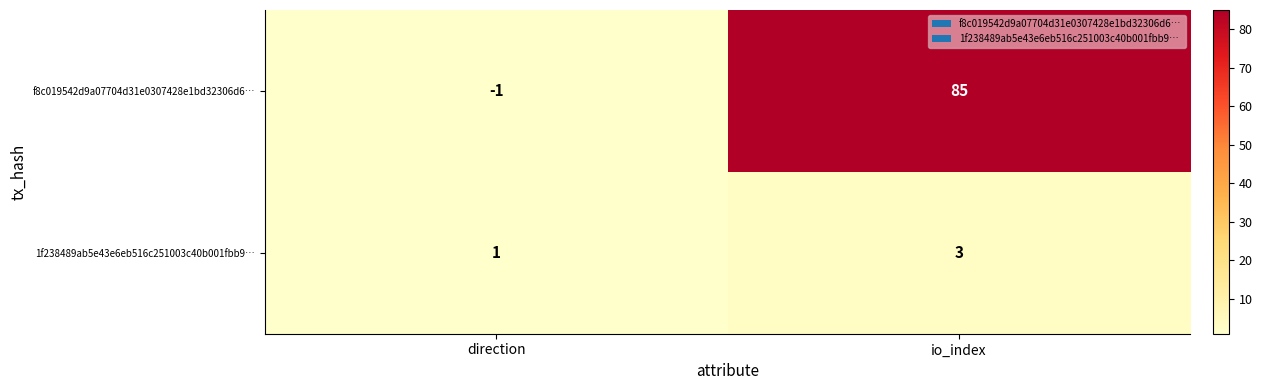

What is the sum of the f8c019542d9a07704d31e0307428e1bd32306d6… values at io_index and direction?

84